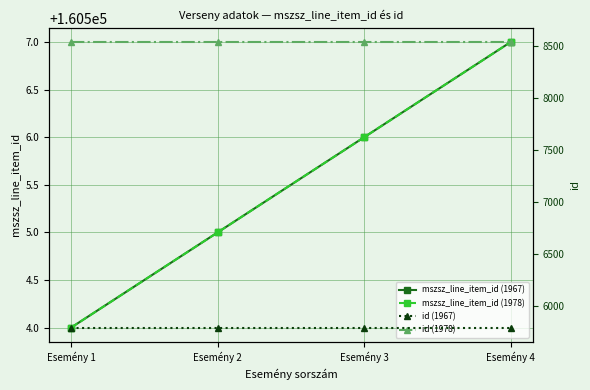

Which series has the largest total across all categories?

mszsz_line_item_id (1967)